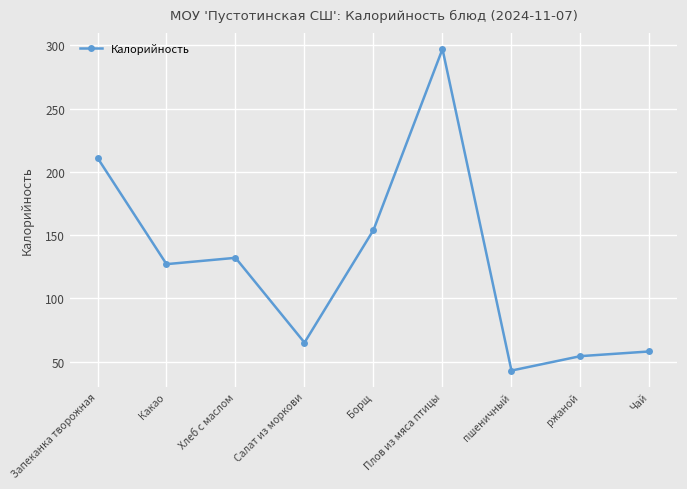

At which category does the chart reach its minimum across all series?

пшеничный